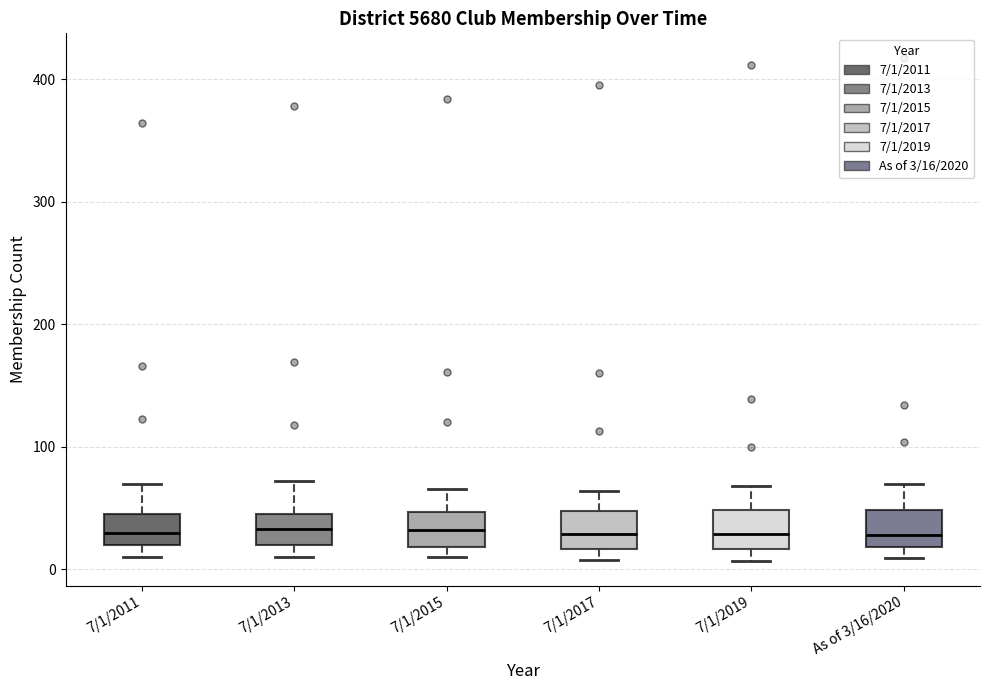

Where does the upper whisker of the box for 7/1/2011 end on the y-axis? The values are not printed on the chart, so give them approximately, as read against the axis.

70